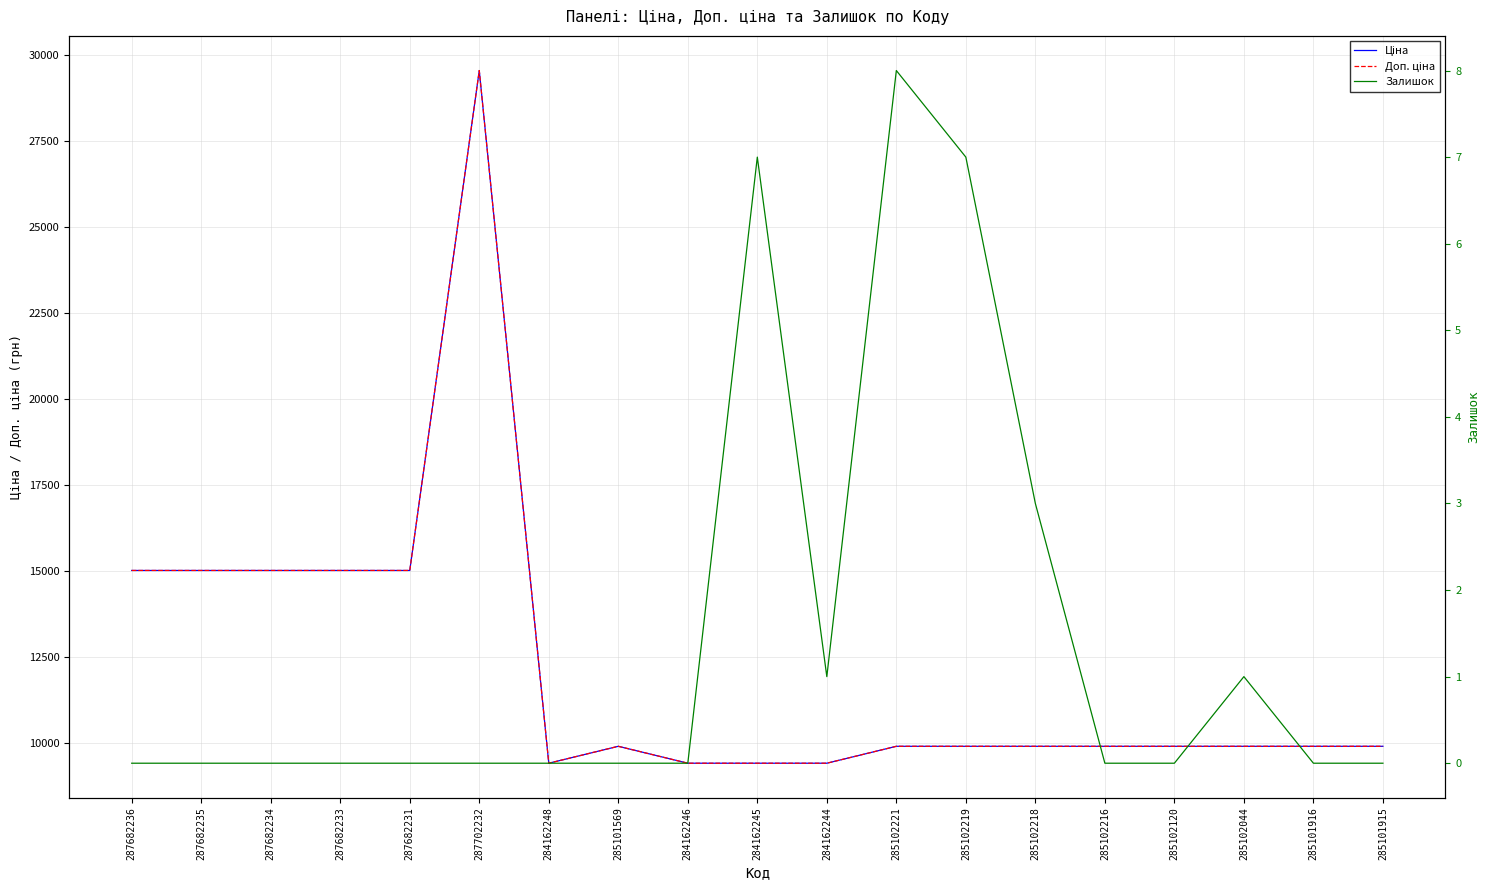

At which category does Доп. ціна reach its first local peak?

287702232